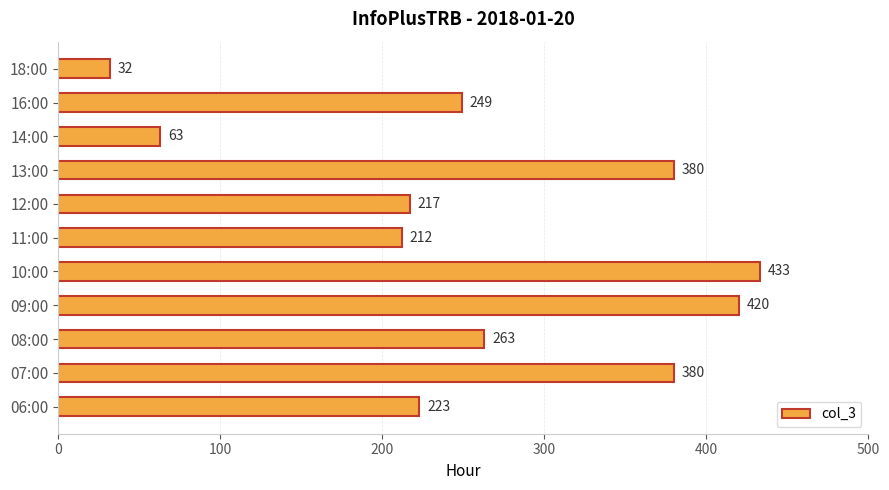

What is the sum of all values?

2872